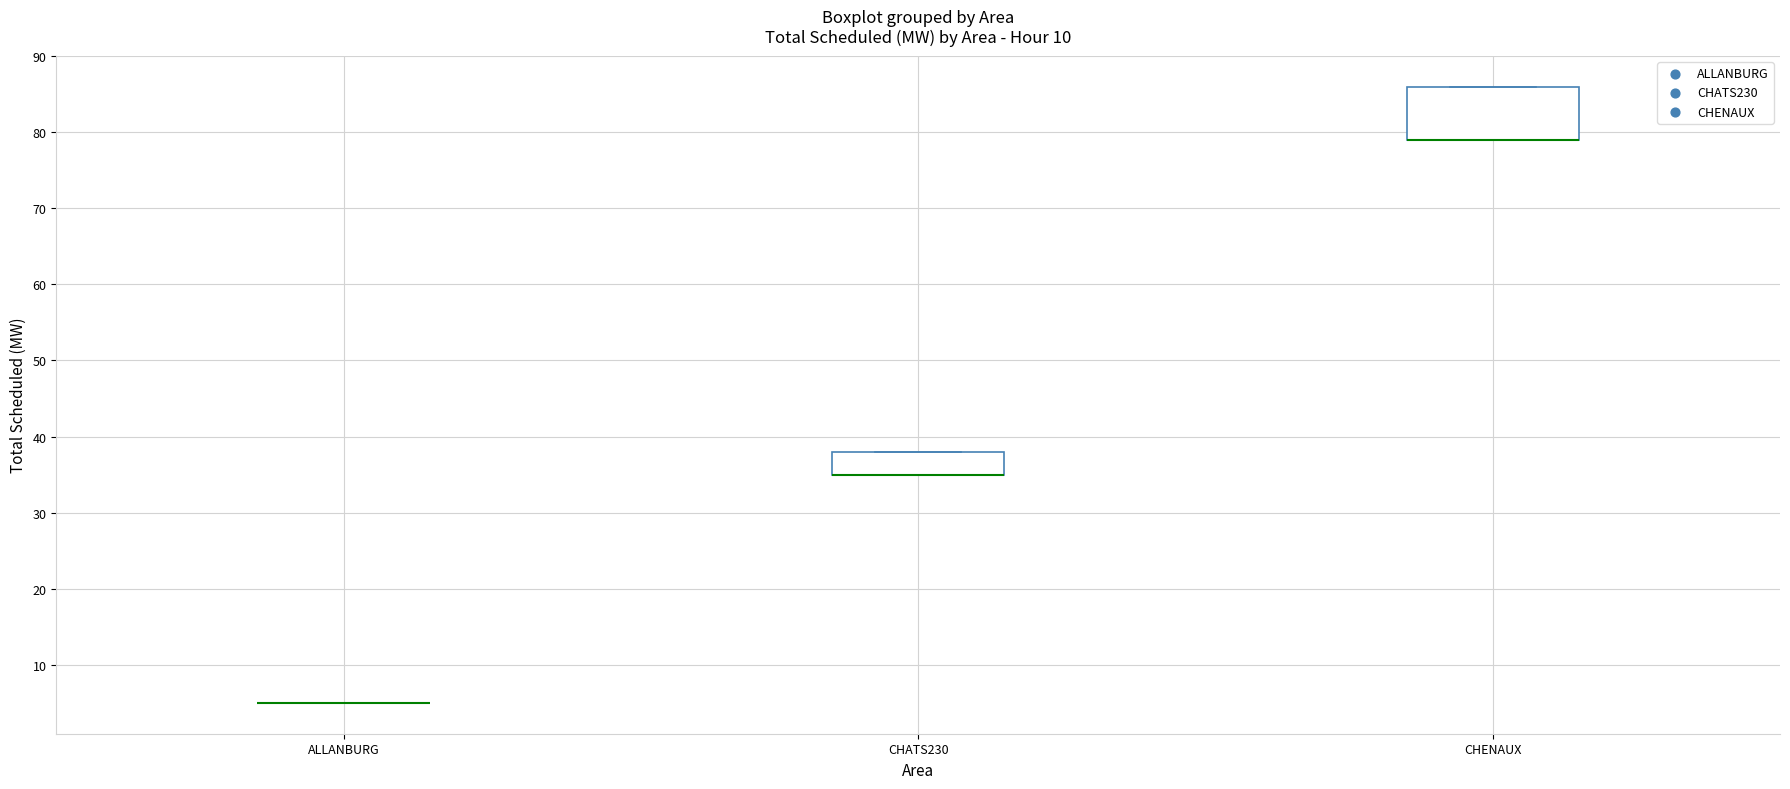

Reading left to right, read every box against the y-axis: the position of its median line, the range the box covers, and the ends of its whiskers. The values are not printed on the chart, so give them approximately, as read against the axis.

ALLANBURG: box collapsed to a line at 5, whiskers 5 to 5
CHATS230: median 35 (drawn on the box's lower edge), box 35 to 38, whiskers 35 to 38
CHENAUX: median 79 (drawn on the box's lower edge), box 79 to 86, whiskers 79 to 86